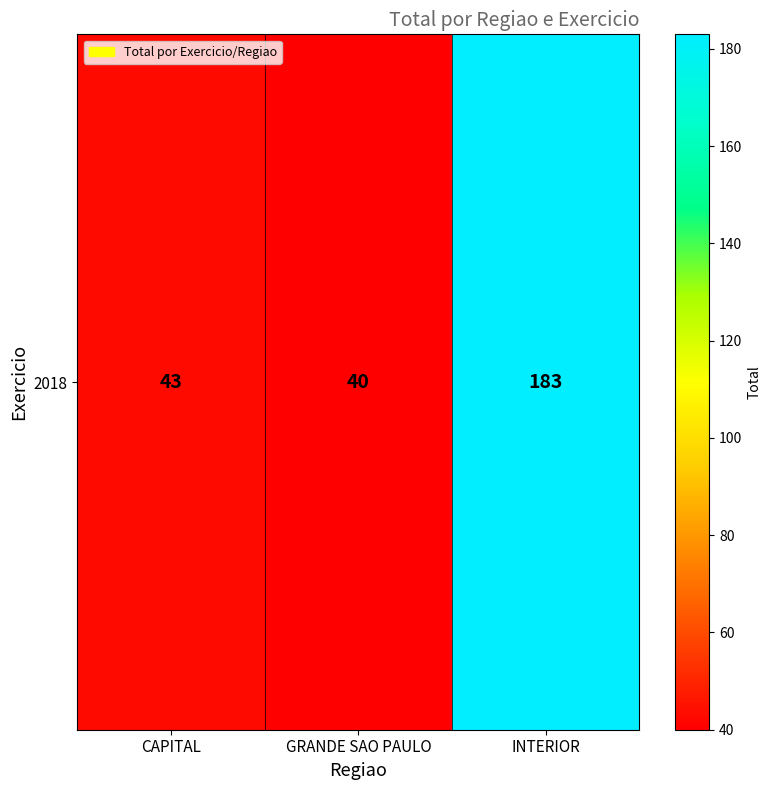

What is the maximum value shown in the chart?

183